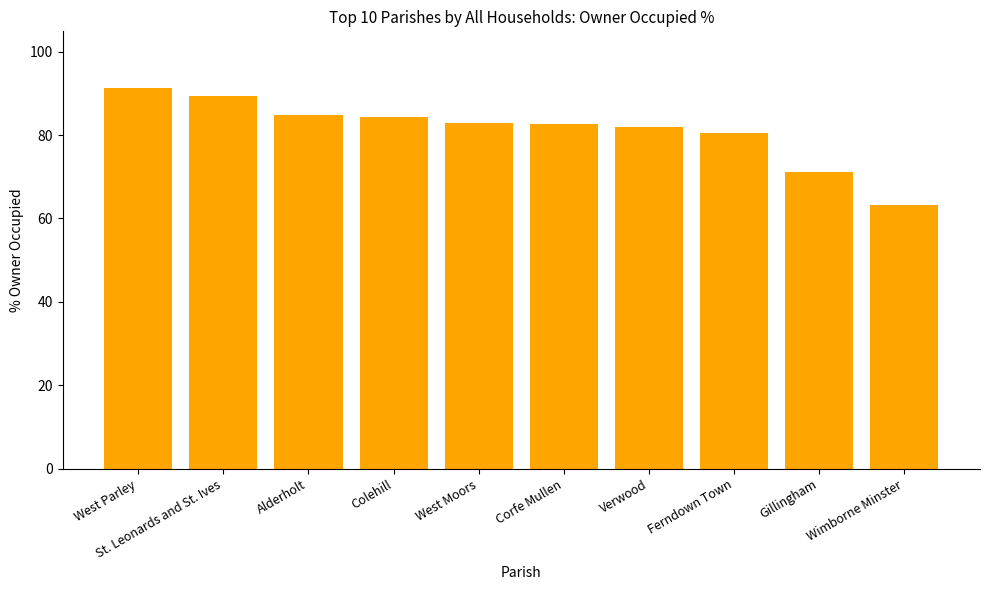

Where does the data first go above 82?

West Parley